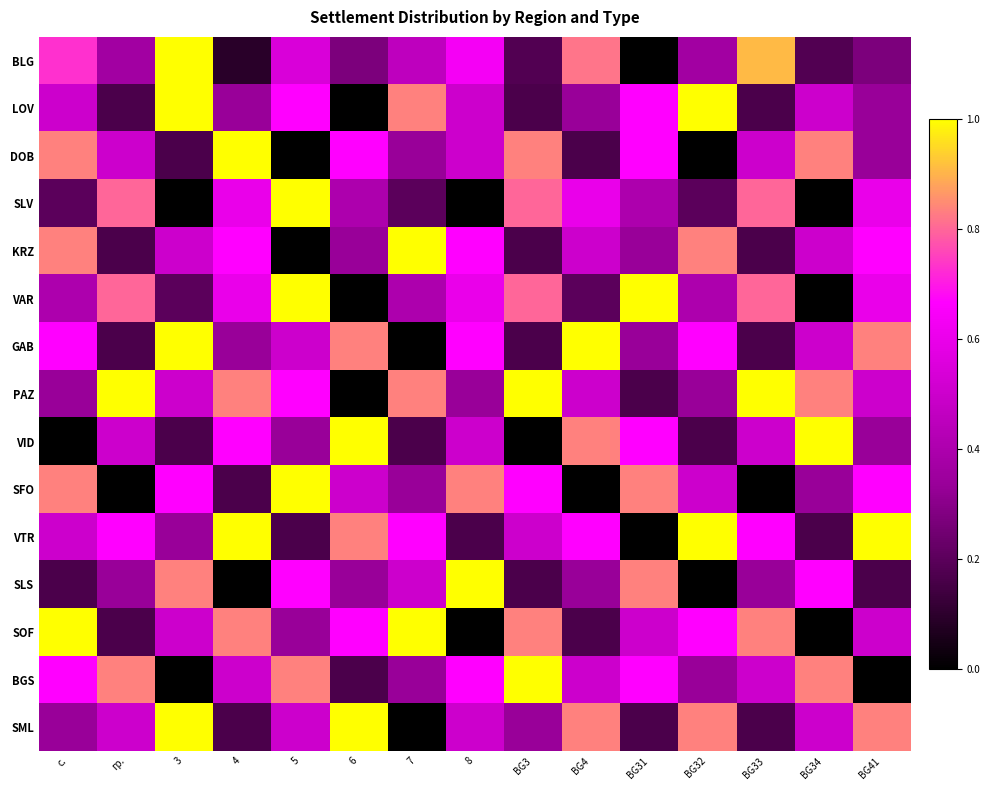

At how many categories does at least one series exceed 0?

15